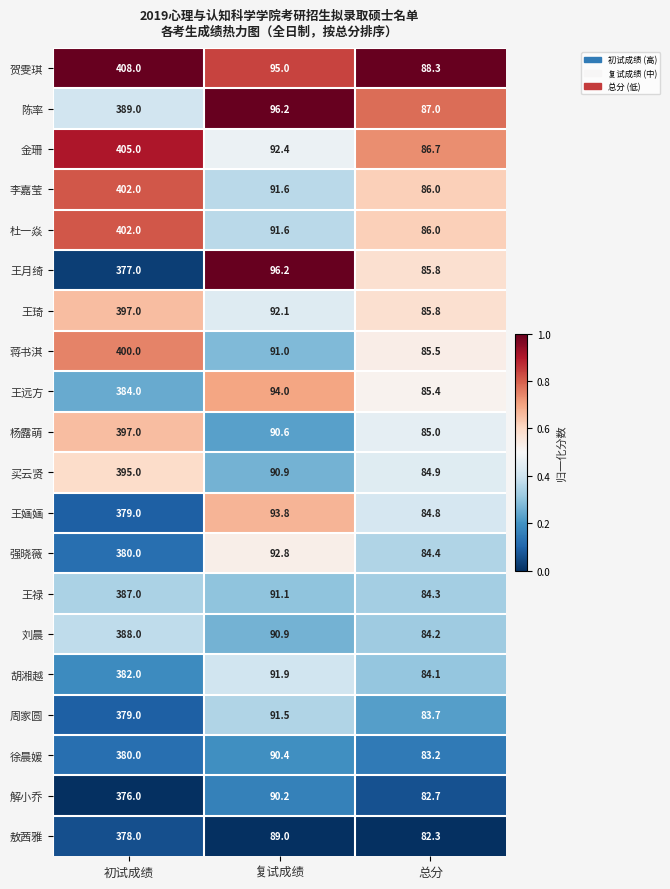

Rank the categories by 王琦 value from lowest to highest.

总分, 复试成绩, 初试成绩